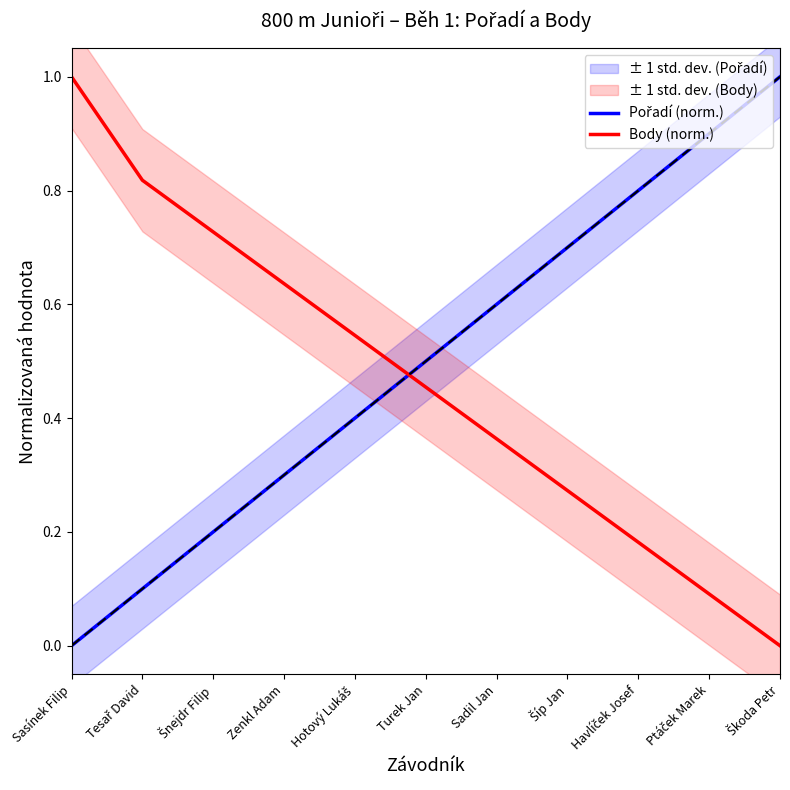

What is the label of the 3rd point from the left?

Šnejdr Filip